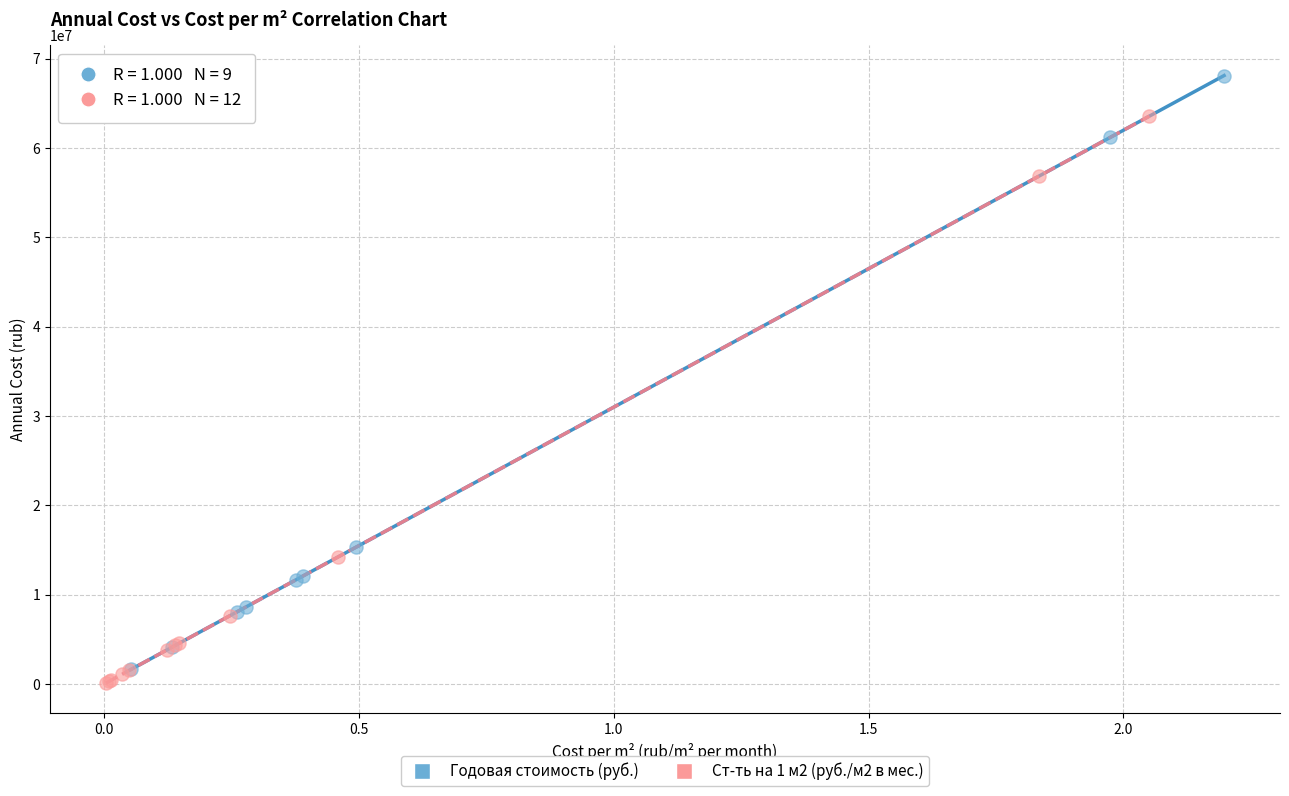

What are all the series names shown in the legend?

Годовая стоимость (руб.), Ст-ть на 1 м2 (руб./м2 в мес.)